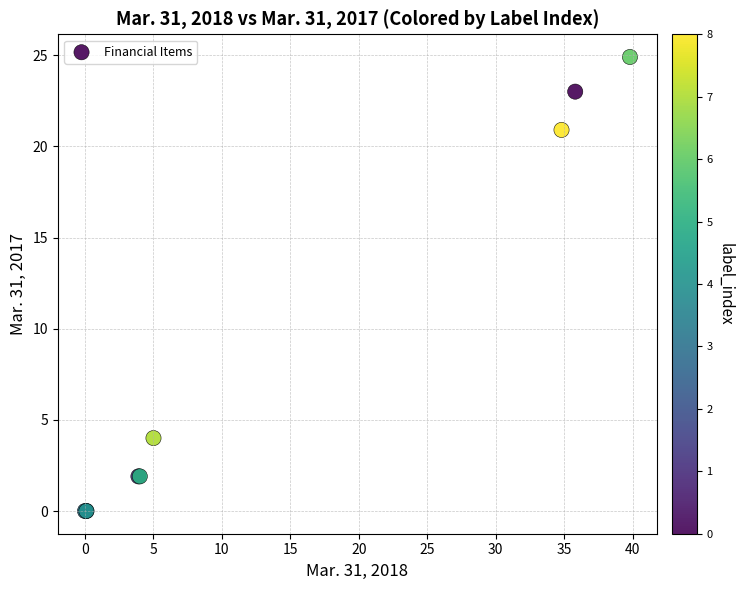

What Y value in the scatter plot is closest to 12?

4.0